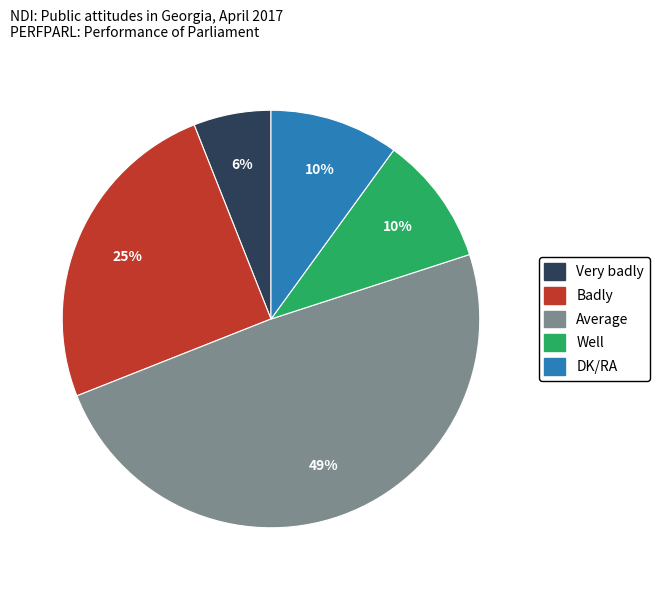

How many slices are in this pie chart?

5